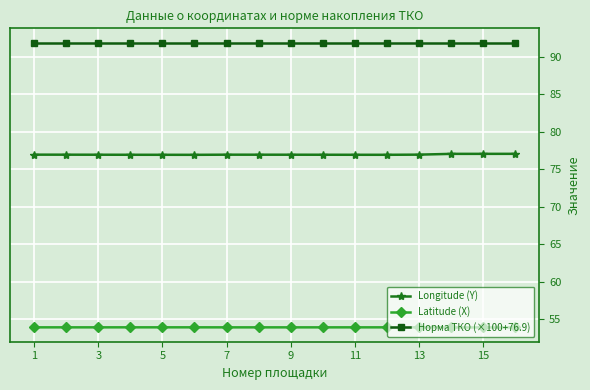

True or false: Longitude (Y) and Latitude (X) cross at least once.

False